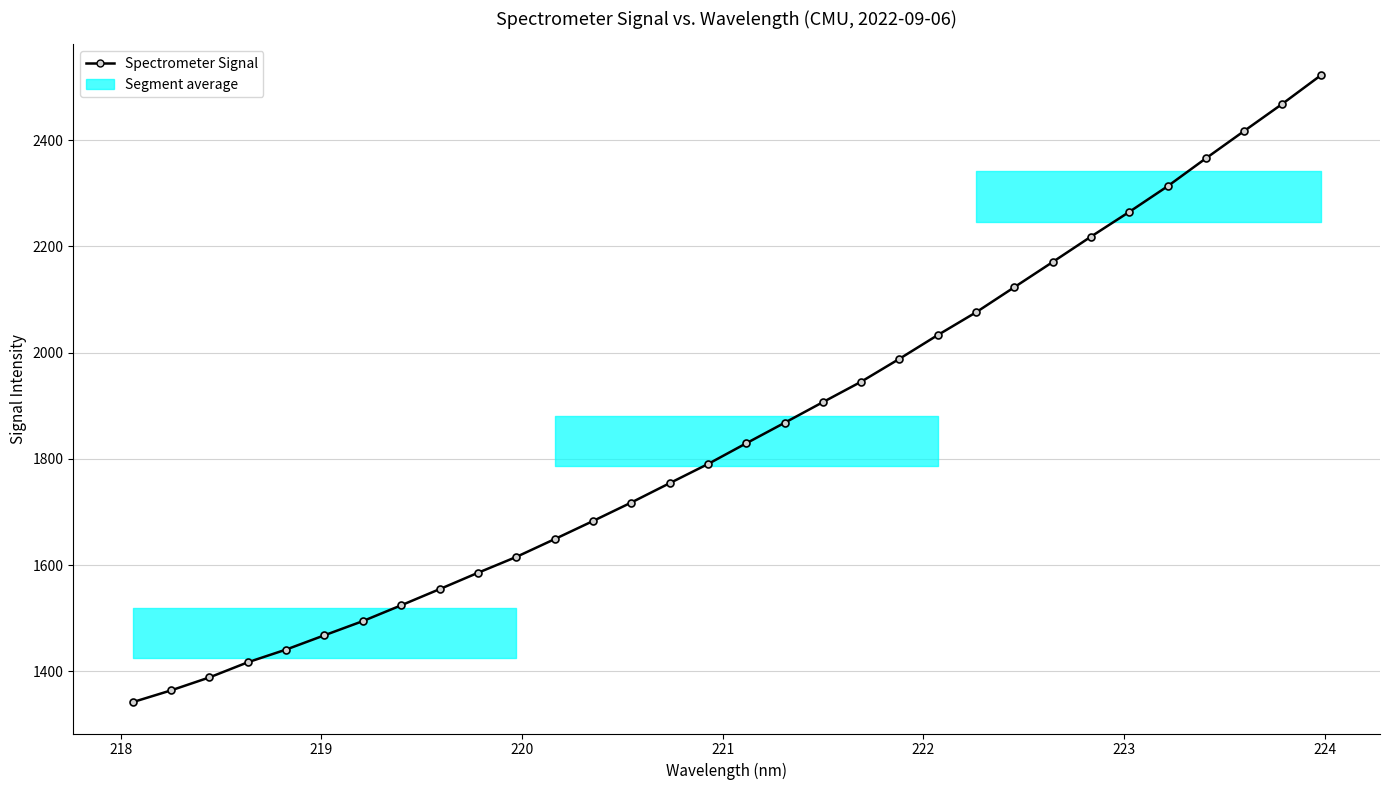

What is the value of the 28th point from the left?

2313.2